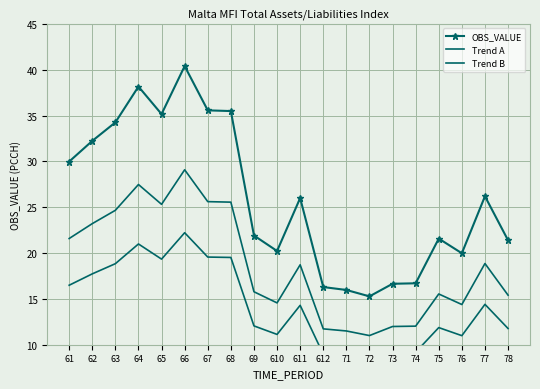

Reading left to right, what are all the values shown in this chart?

OBS_VALUE: 30.0	32.2	34.3	38.2	35.2	40.4	35.6	35.5	21.9	20.2	26.0	16.3	16.0	15.3	16.7	16.7	21.6	20.0	26.2	21.4
Trend A: 21.6	23.2	24.7	27.5	25.3	29.1	25.6	25.6	15.8	14.6	18.7	11.7	11.5	11.0	12.0	12.0	15.5	14.4	18.9	15.4
Trend B: 16.5	17.7	18.8	21.0	19.3	22.2	19.6	19.5	12.1	11.1	14.3	9.0	8.8	8.4	9.2	9.2	11.9	11.0	14.4	11.8